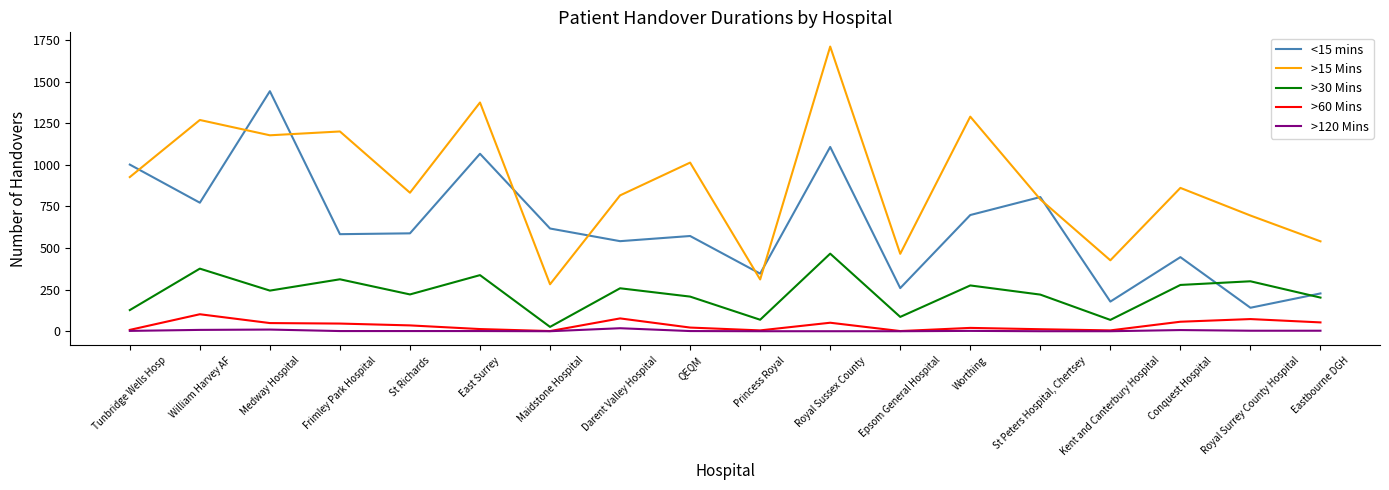

How many categories are shown in the chart?

18